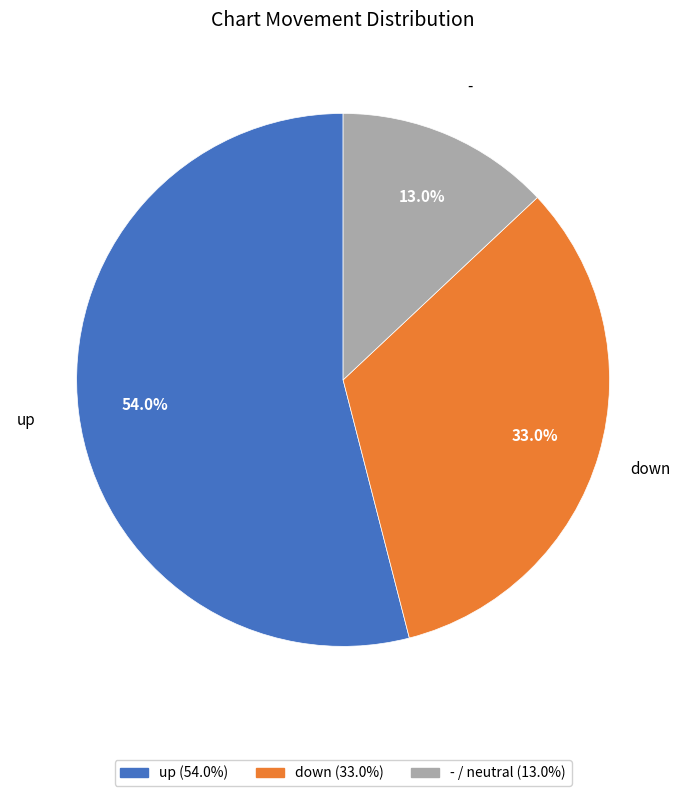

What percentage is the - slice, to the nearest percent?

13%